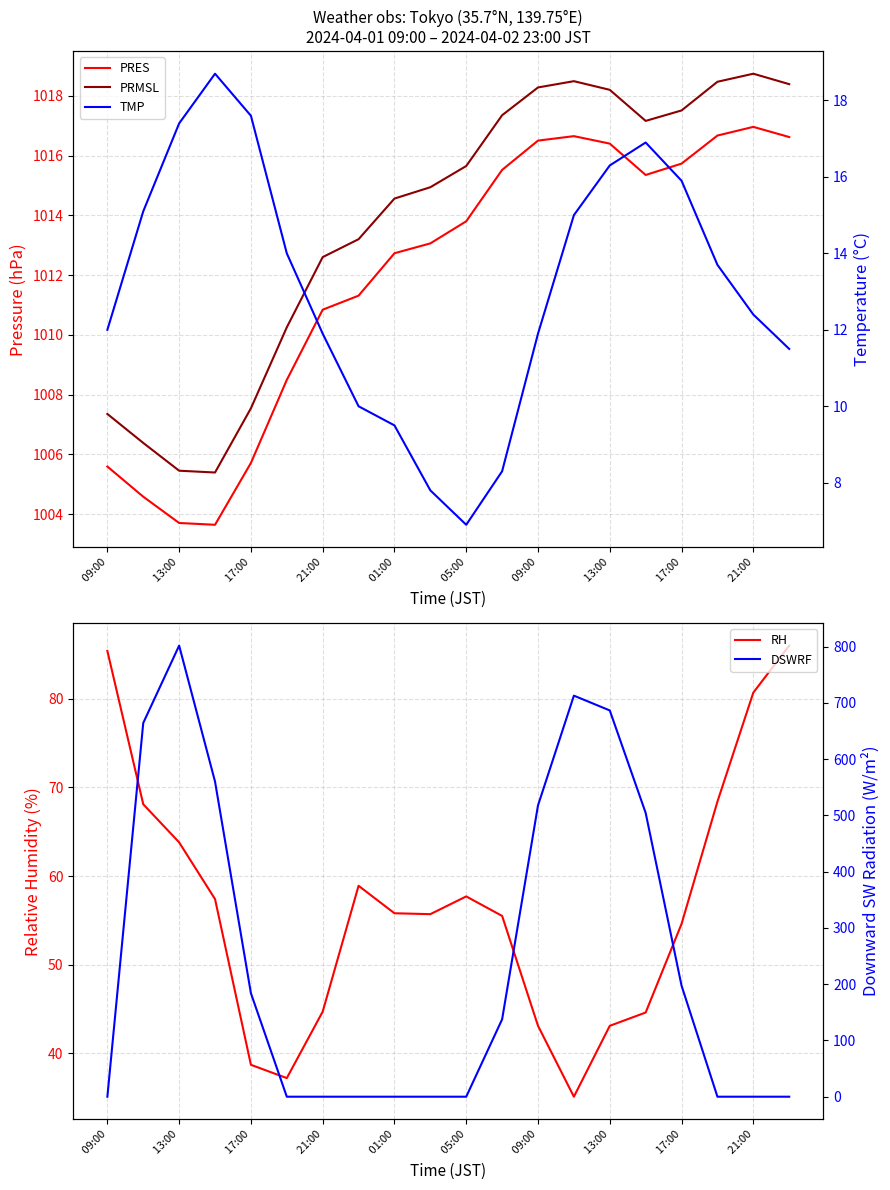

What is the difference between the highest and lowest values at 17?

1018.5